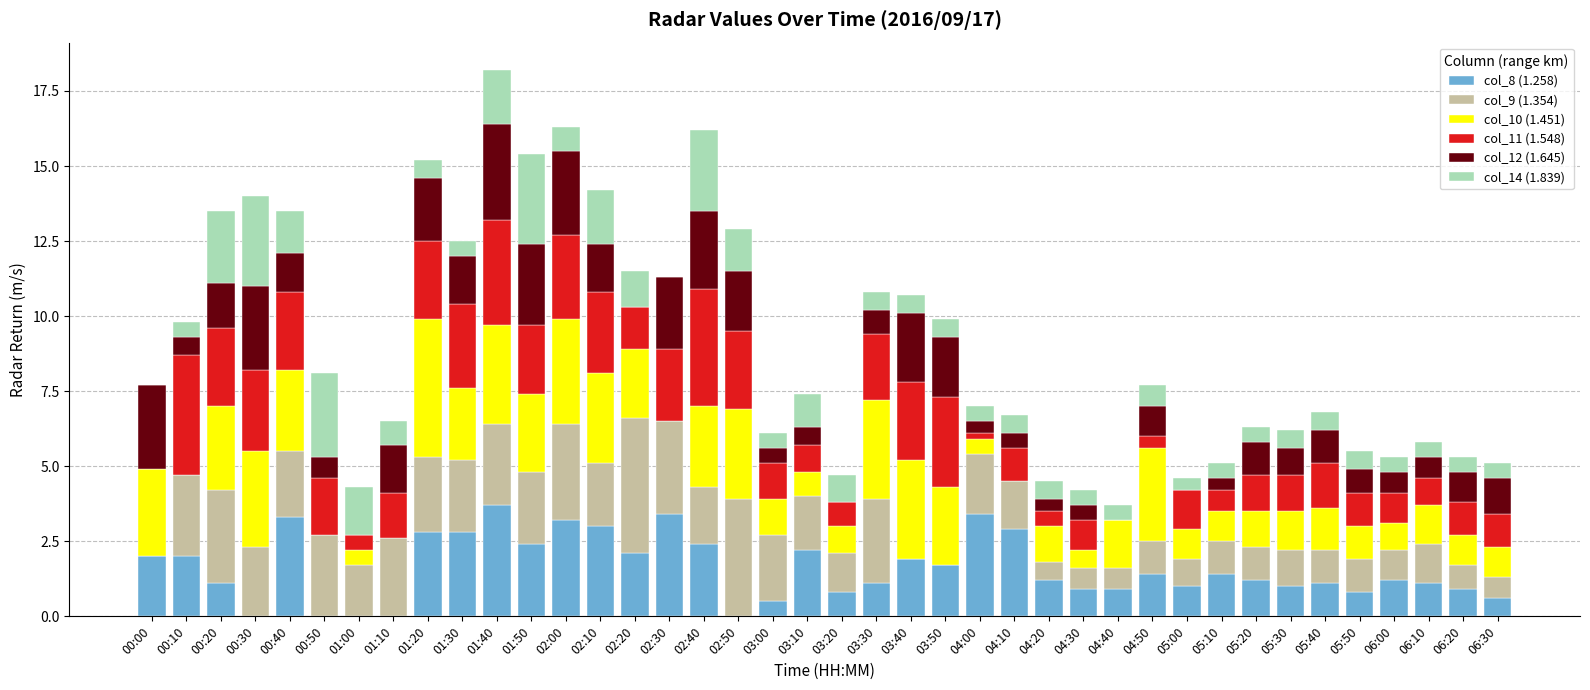

What is the total value across all series at 06:20?

5.3